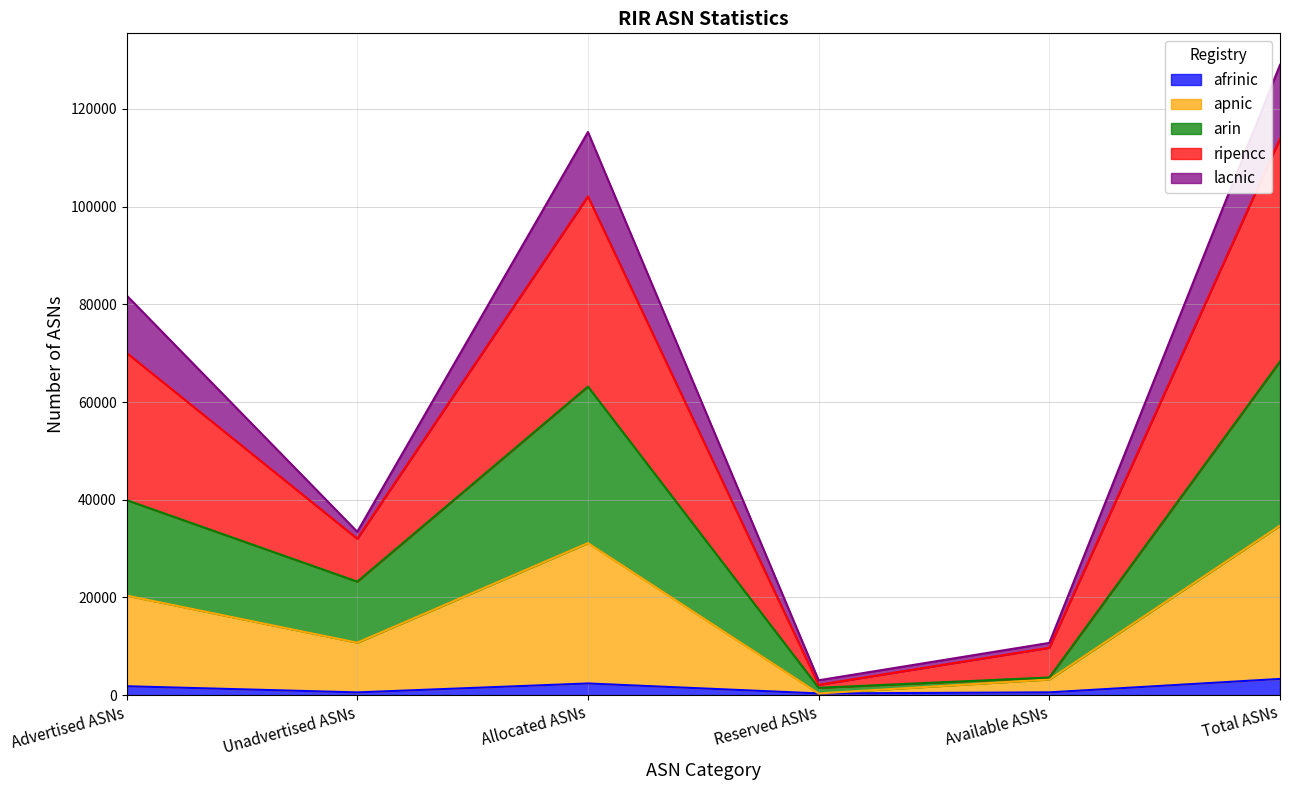

At which category is the sum across all series the highest?

Total ASNs